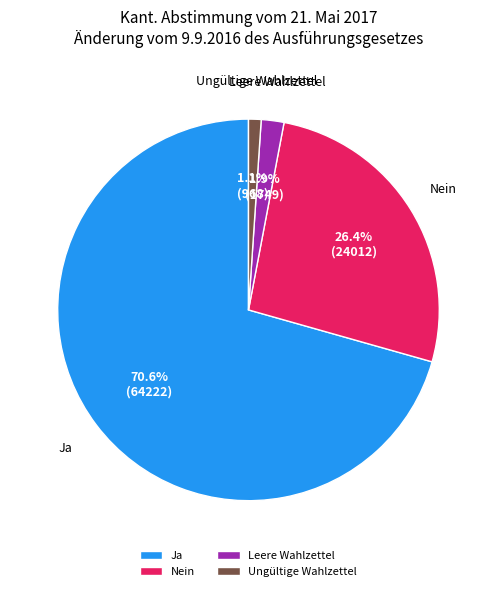

Which category has the smallest portion of the pie?

Ungültige Wahlzettel